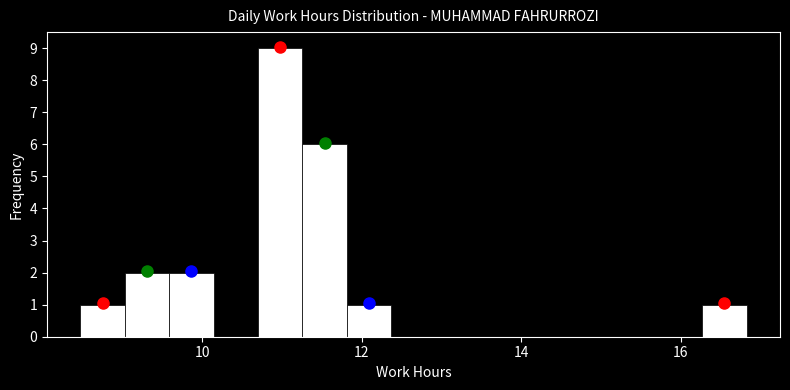

Around what value on the x-axis is the tallest bar? Give the approximate position of its centre, as read against the axis.

11.0